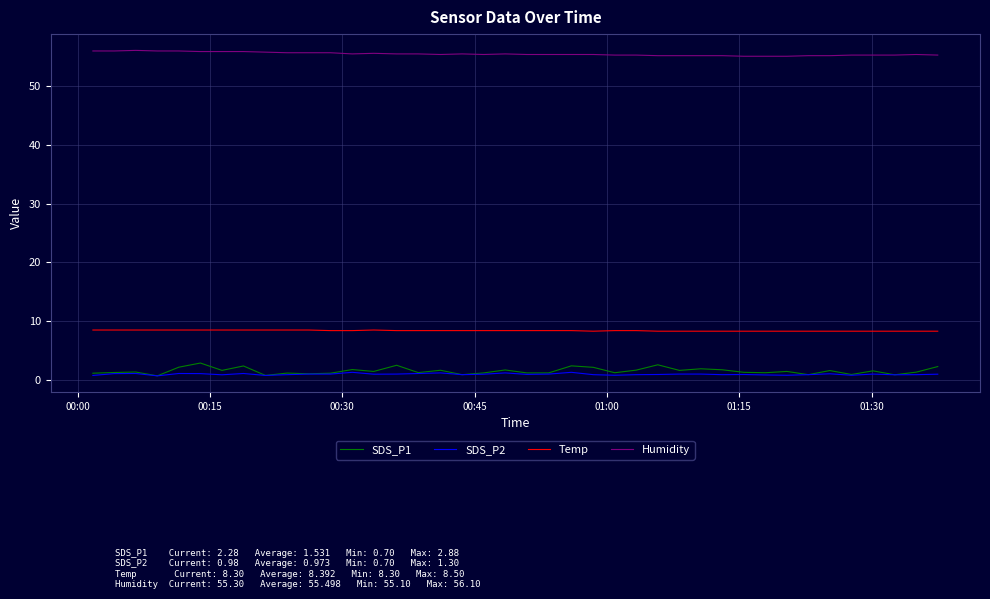

True or false: SDS_P1 and Temp intersect in this chart.

False